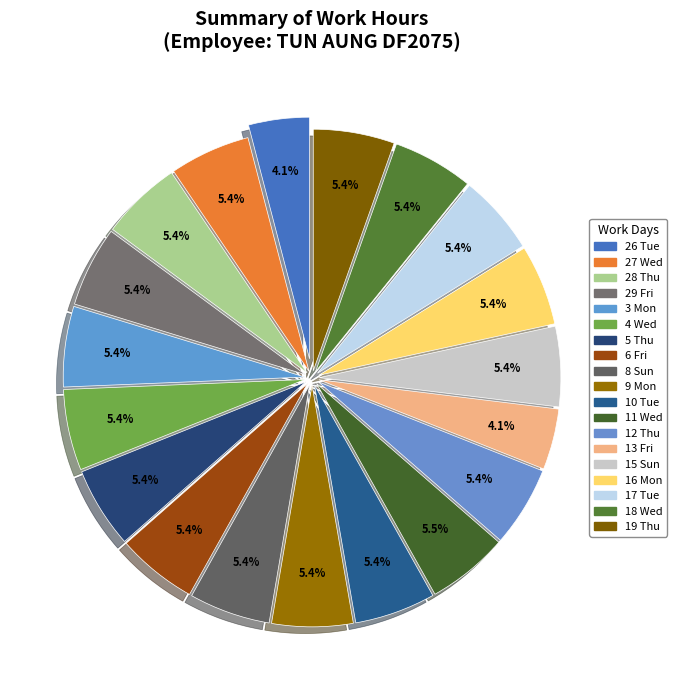

What is the smallest slice in the pie chart?

26 Tue